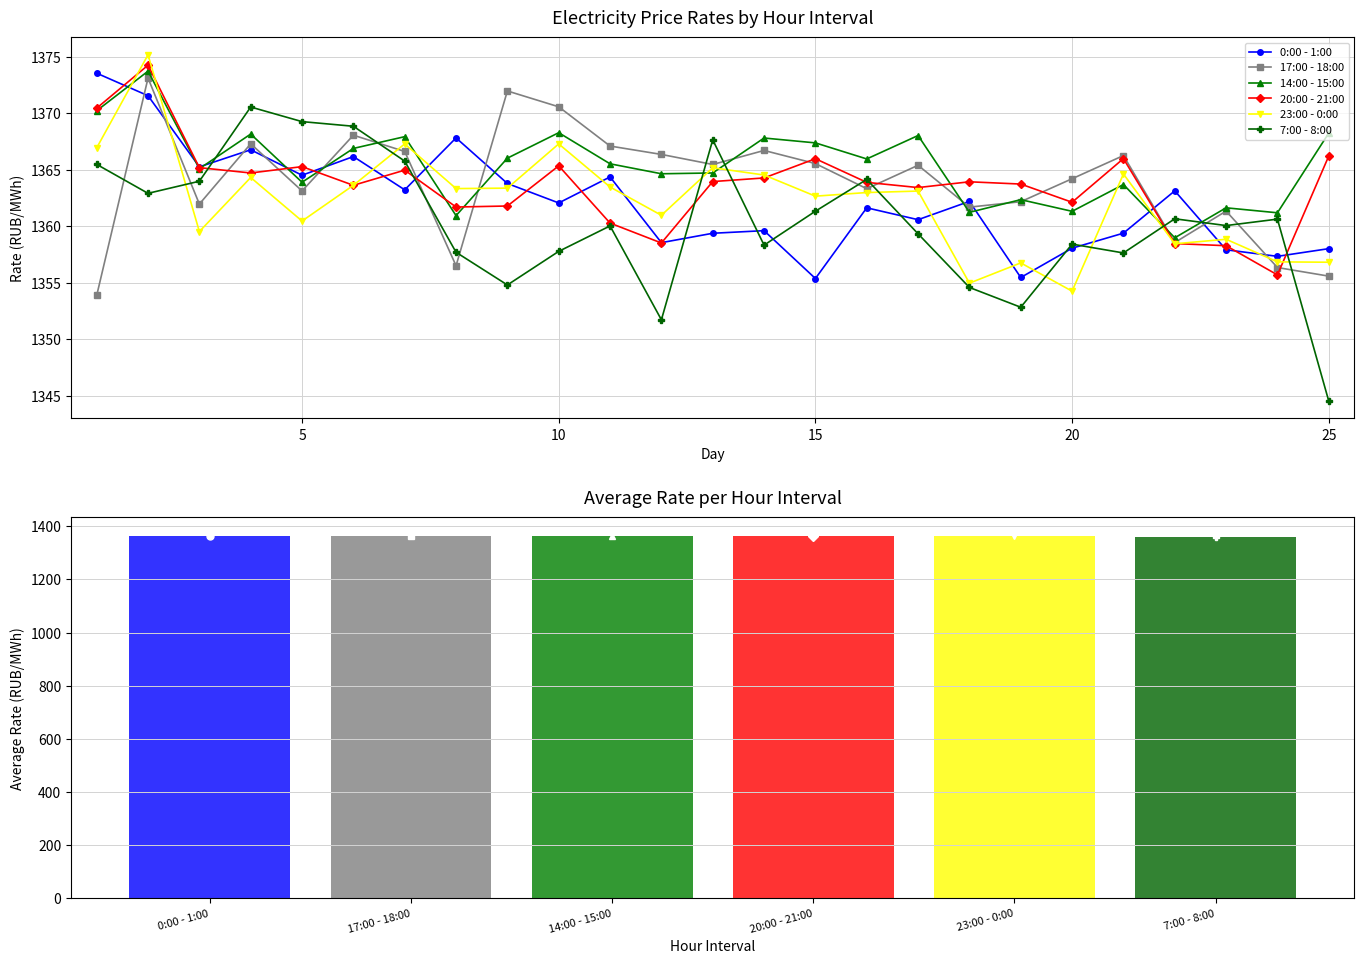

Count the number of data series in this chart.

6